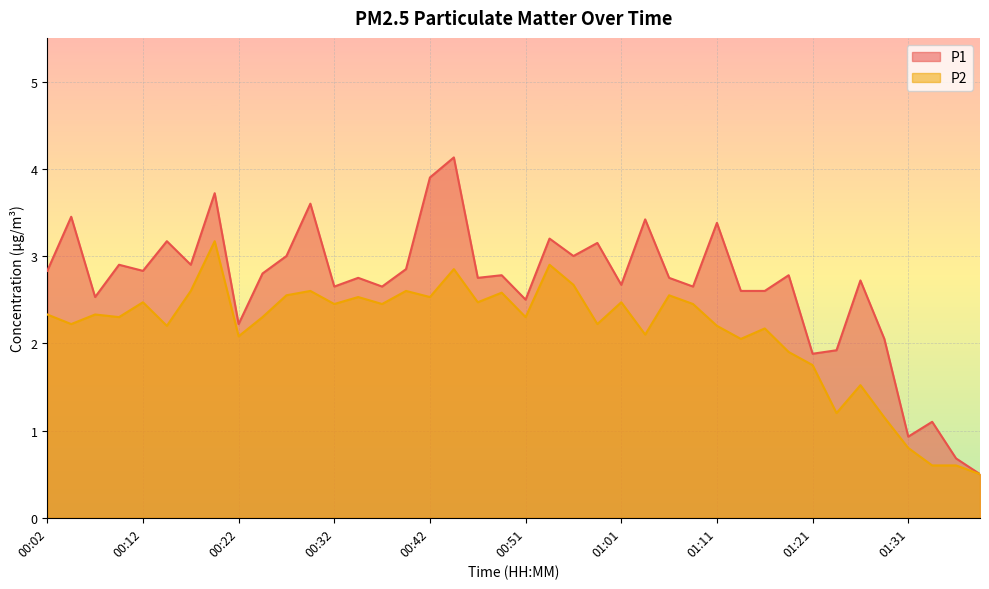

How many values in the P2 series exceed 2?

31